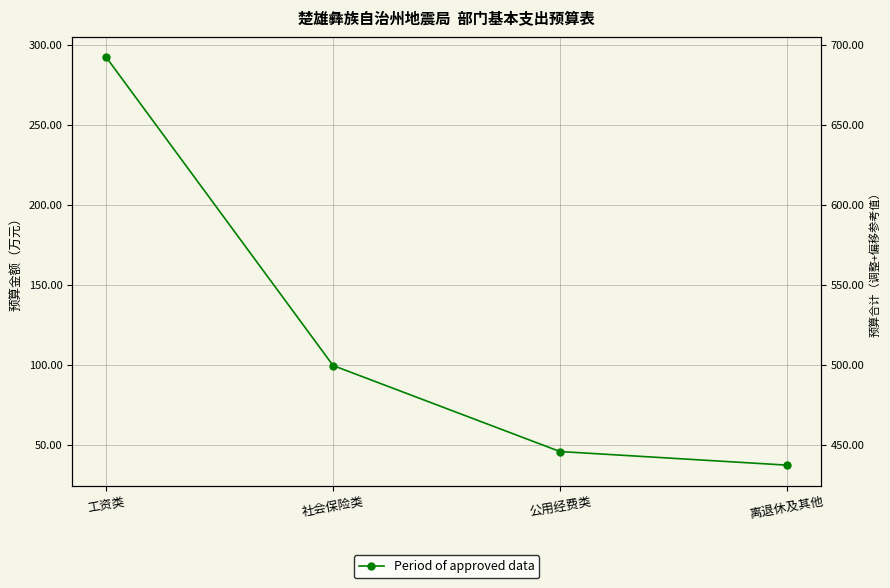

Reading right to left, transcribe all the data shown in this chart.

离退休及其他=37.4	公用经费类=45.9	社会保险类=99.6	工资类=292.1